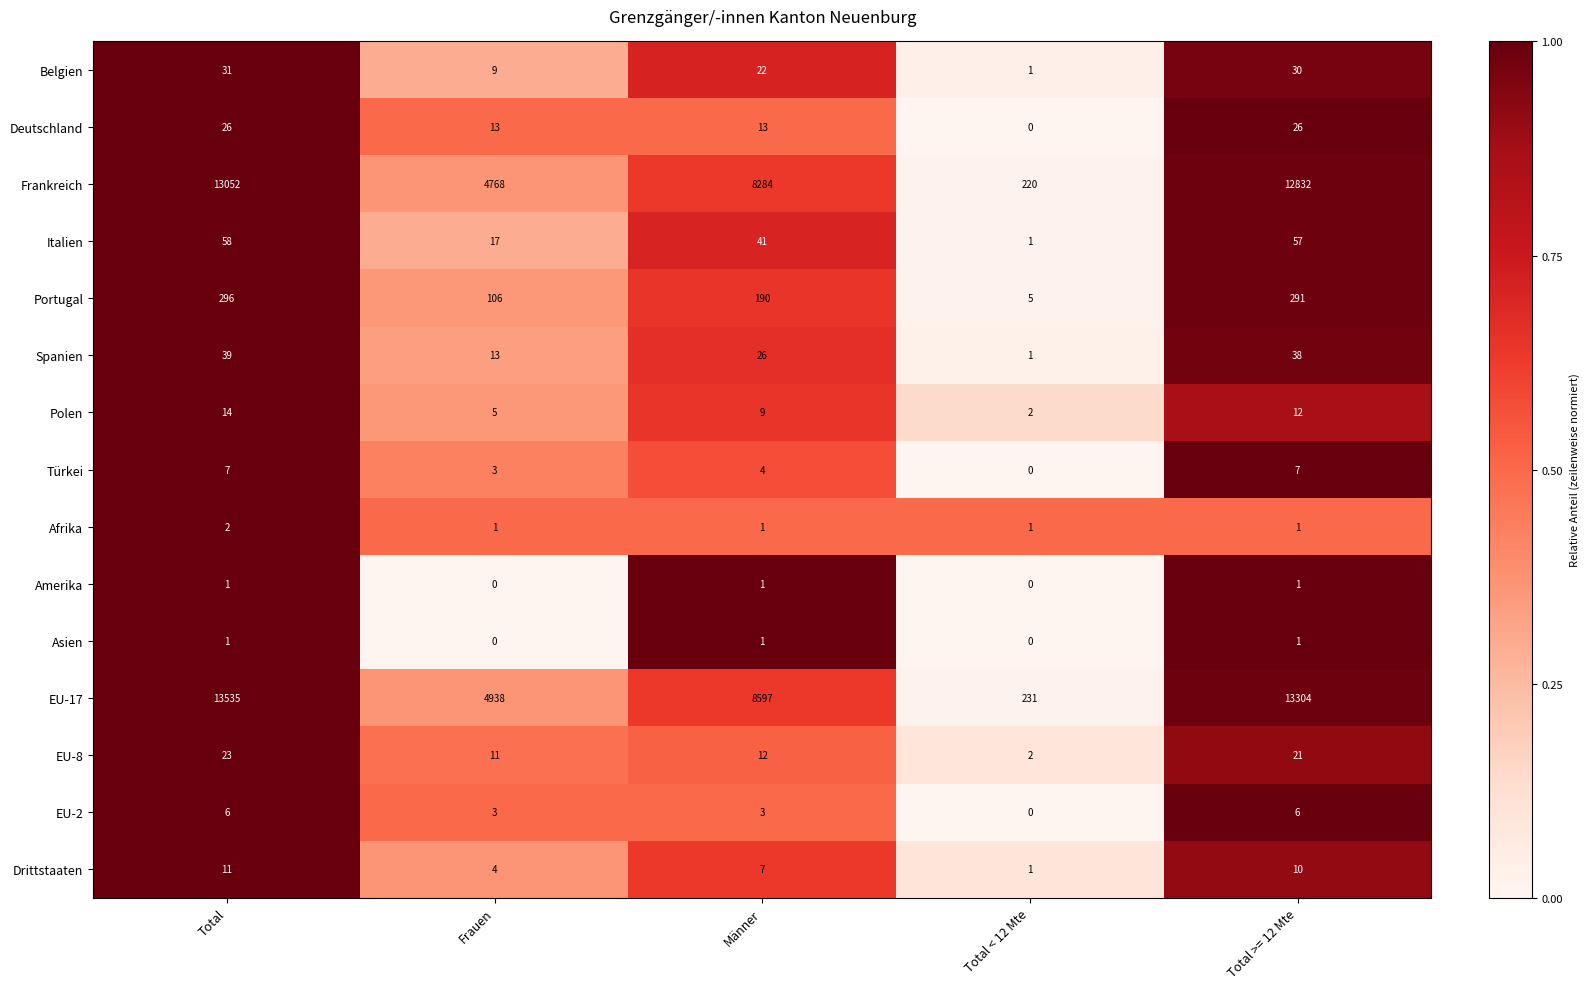

Is it true that EU-8 equals 1 at Total < 12 Mte?

False